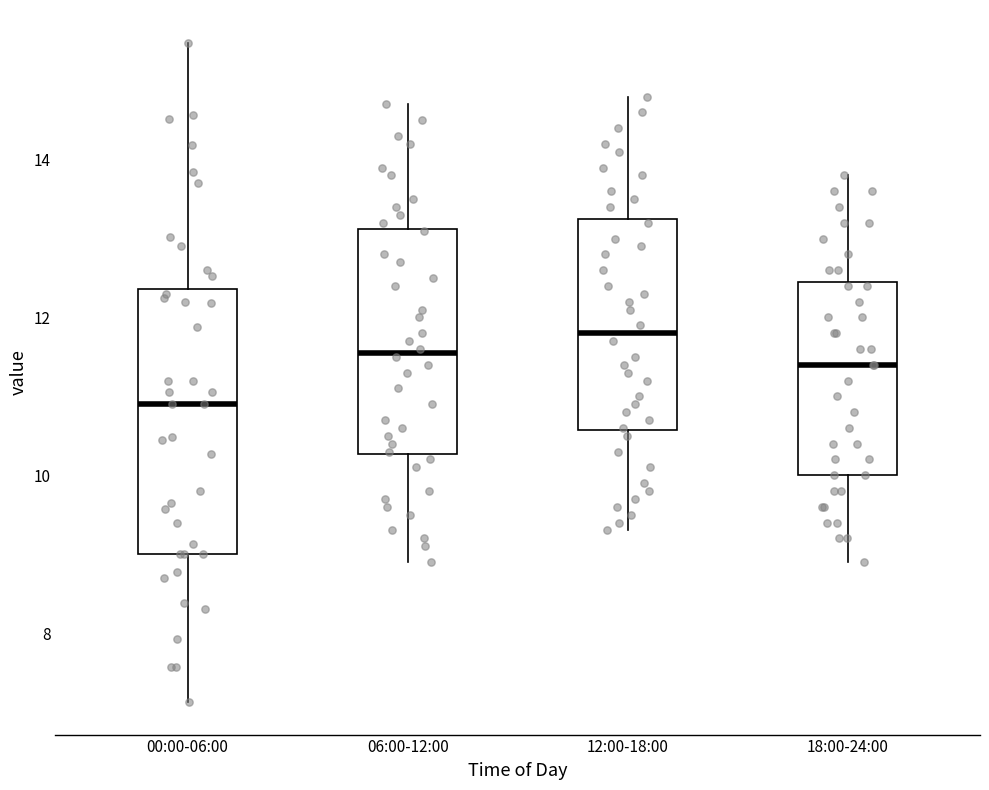

Where does the upper whisker of the box for 00:00-06:00 end on the y-axis? The values are not printed on the chart, so give them approximately, as read against the axis.

15.4